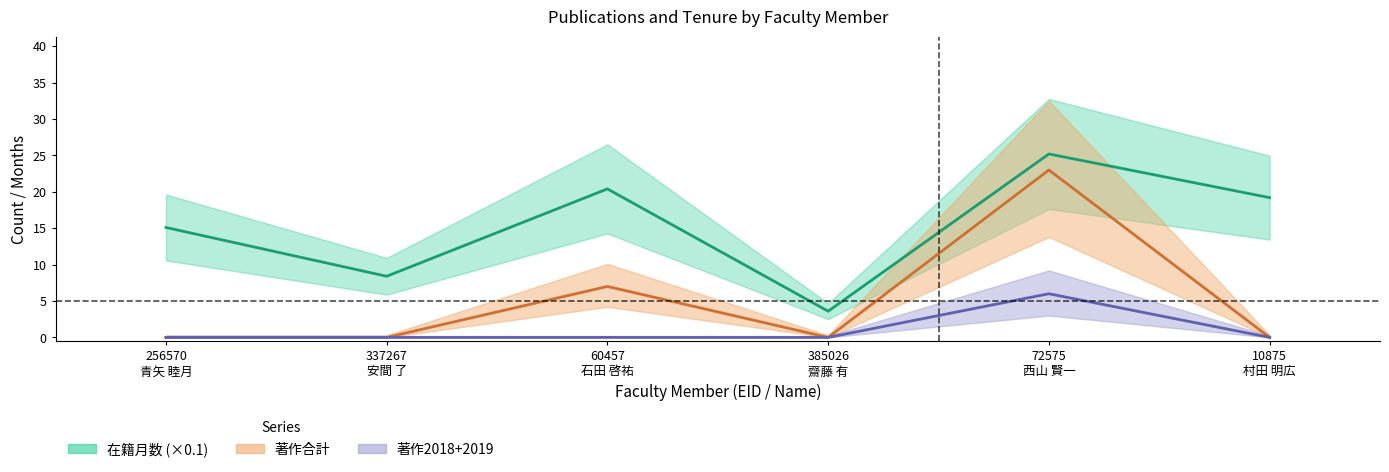

True or false: 著作合計 and 在籍月数 intersect in this chart.

False